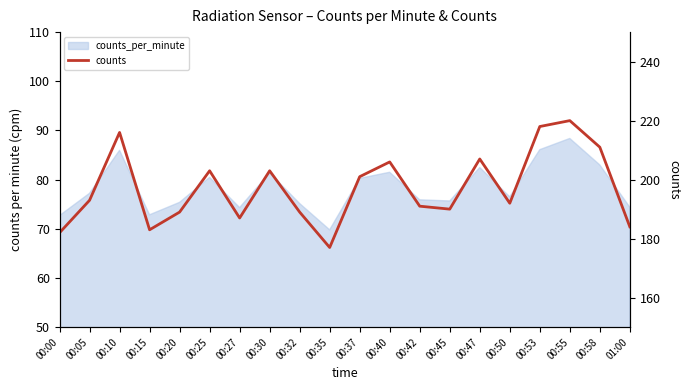

Is it true that the value at 00:15 is 124?

False